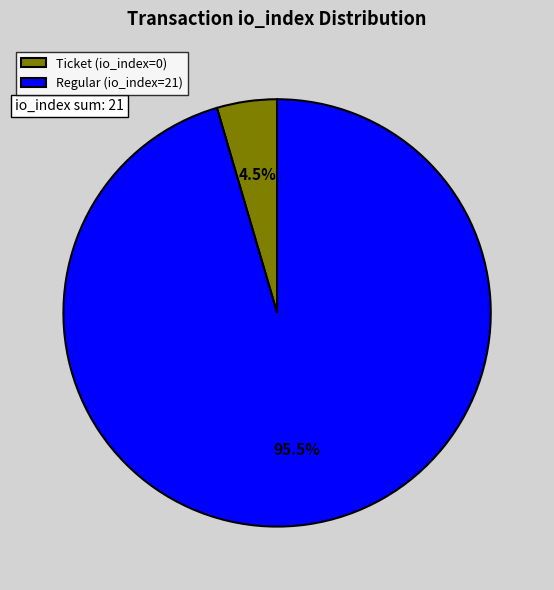

Which slice is the smallest?

Ticket (io_index=0)